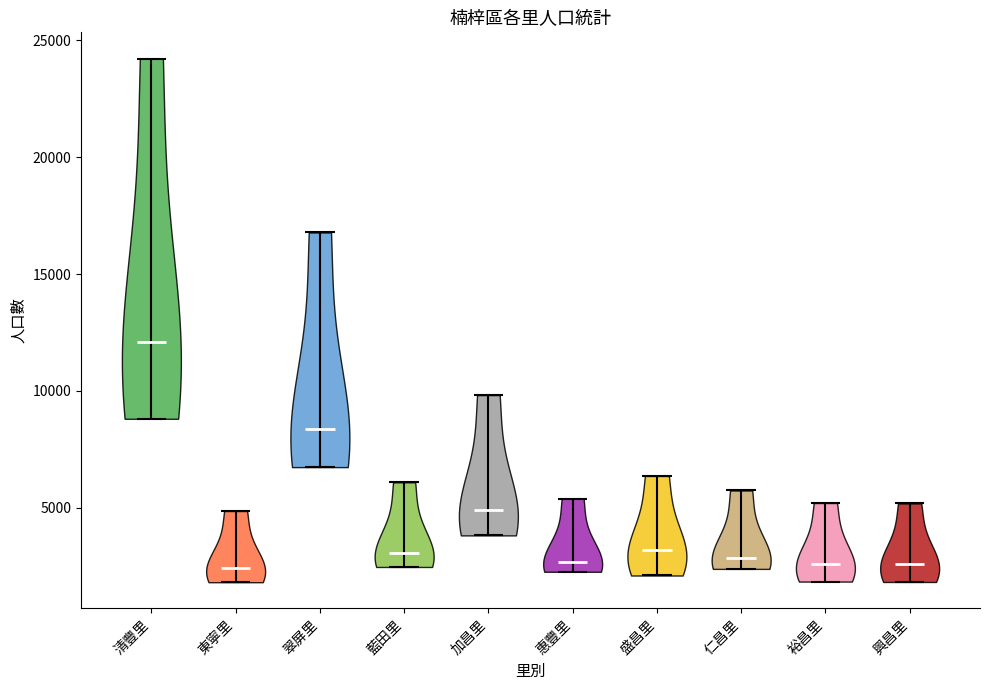

Which violin has the highest median line?

清豐里